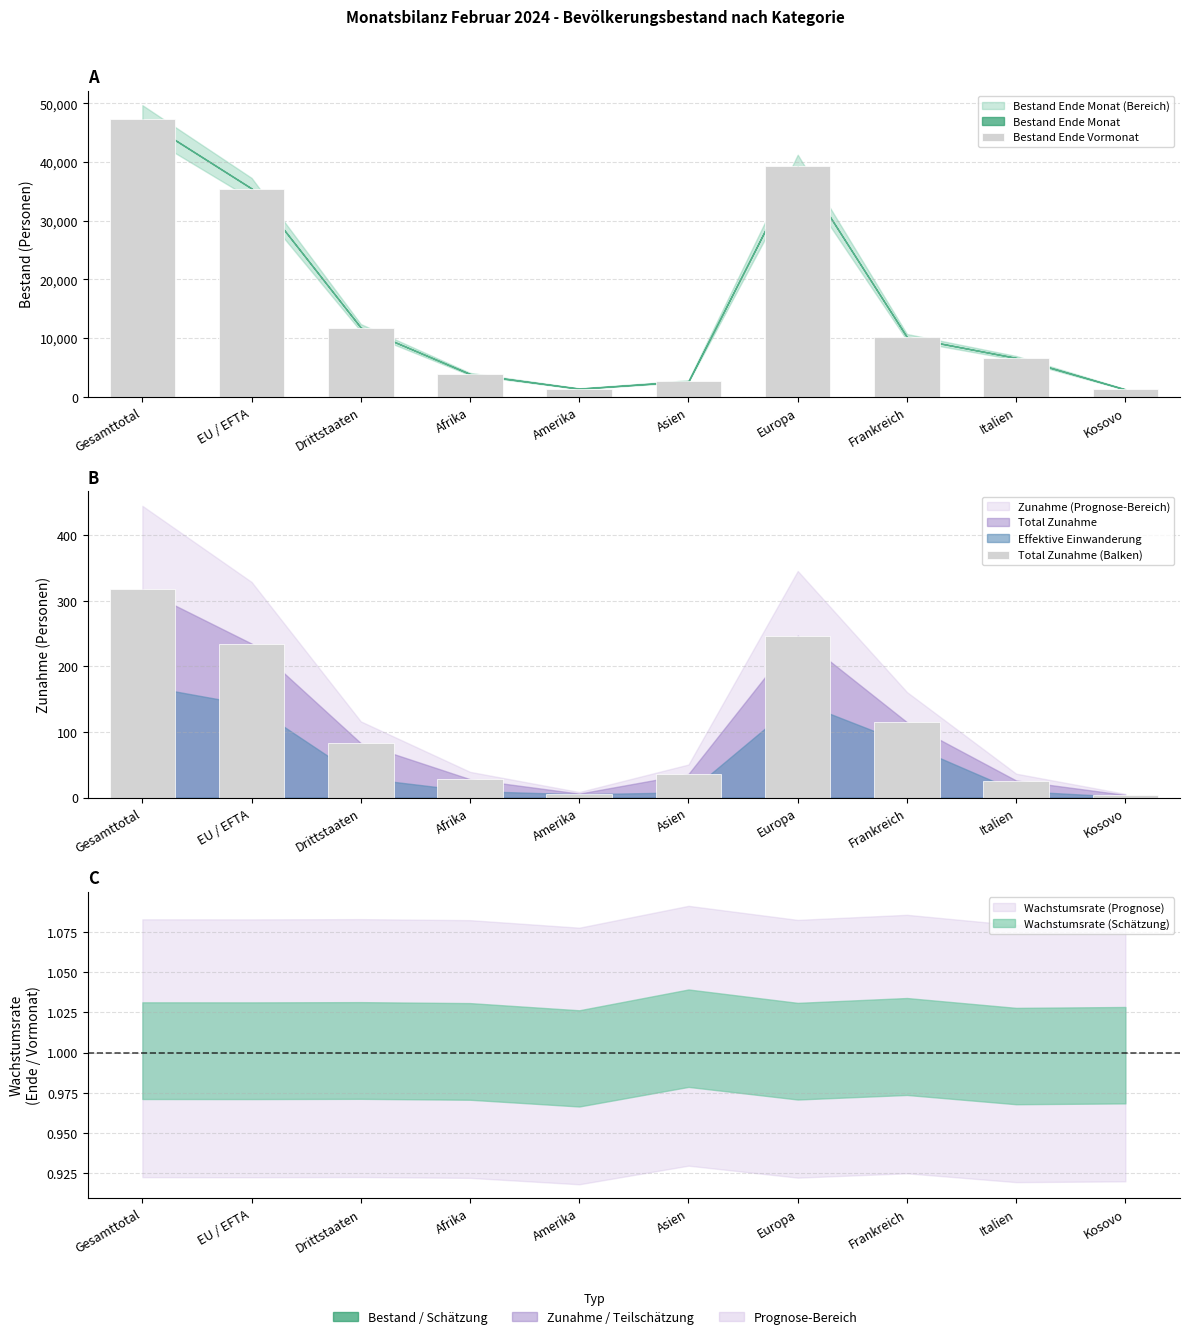

Reading left to right, list all the values displayed in this chart.

Bestand Ende Vormonat: 47274	35483	11791	3891	1406	2668	39256	10164	6648	1273
Total Zunahme (Balken): 318	235	83	28	6	36	247	115	26	4